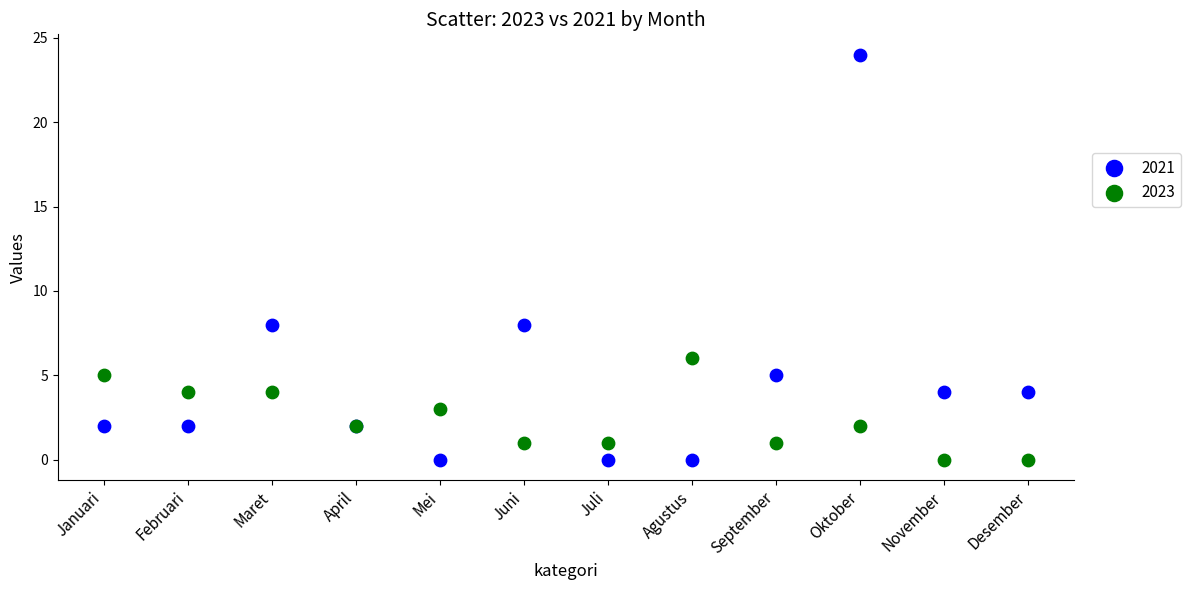

Which series has the widest spread of Y values?

2021